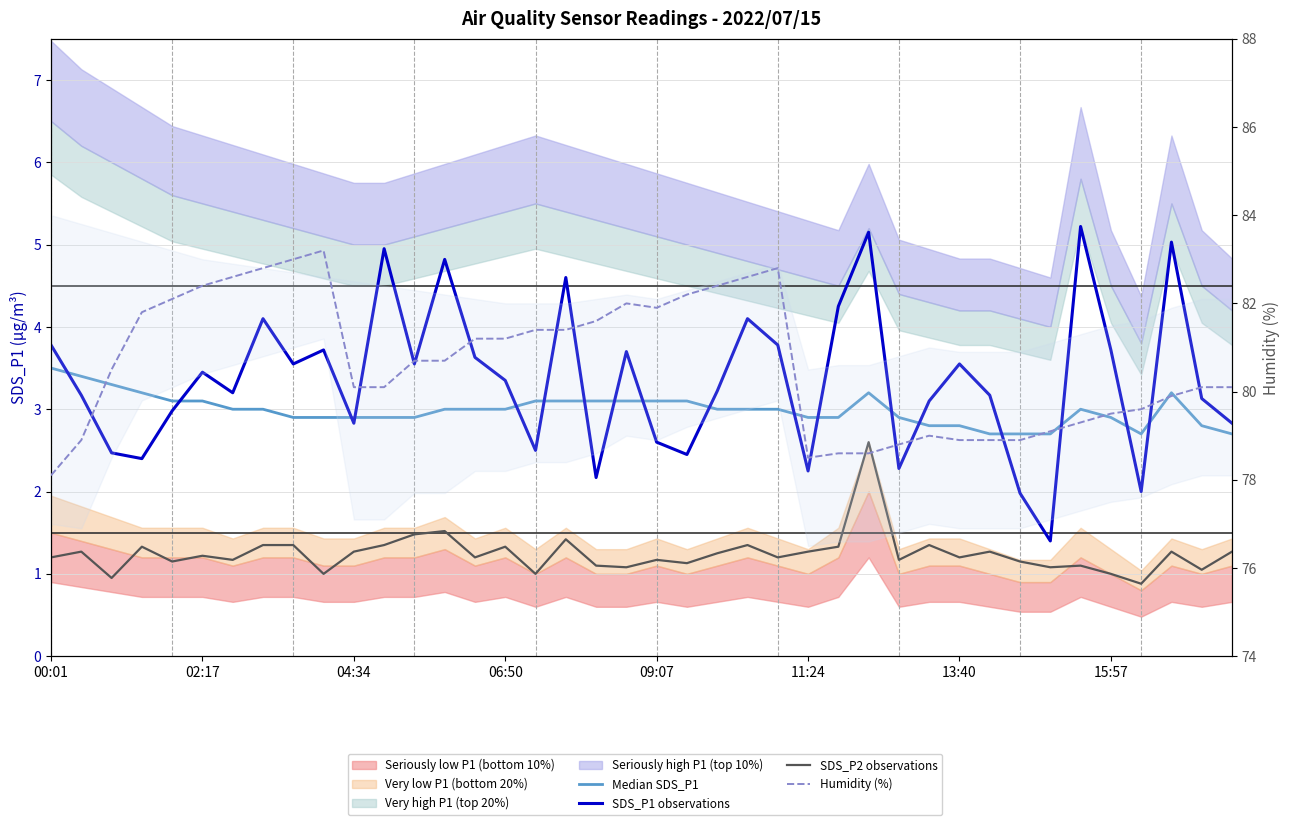

At how many categories does at least one series exceed 48?

40